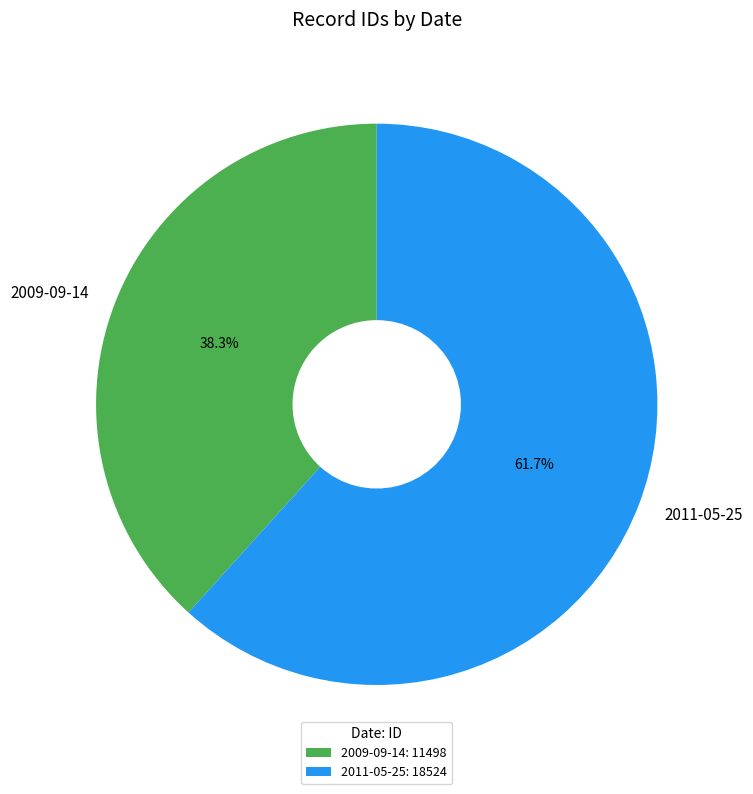

To the nearest percent, what percentage of the pie is 2009-09-14?

38%